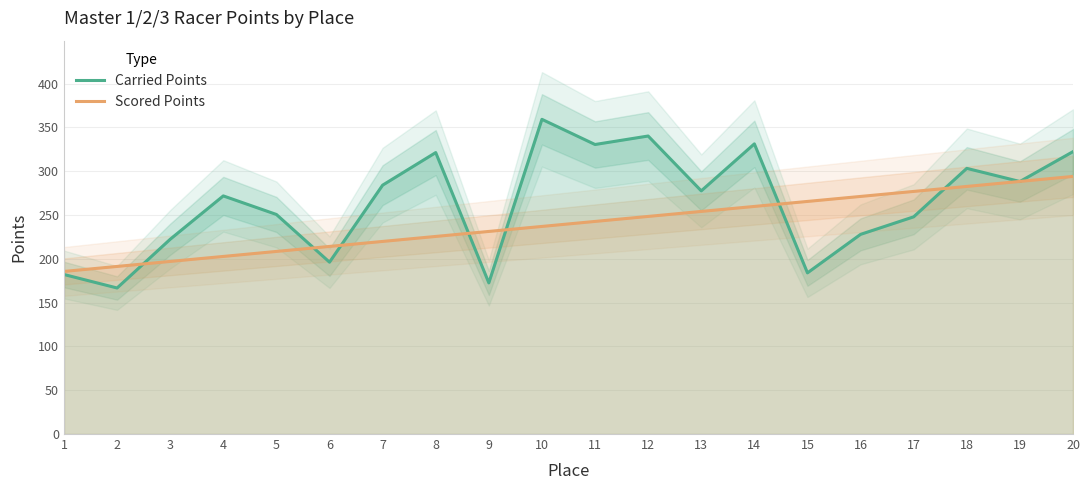

Rank the categories by Scored Points value from lowest to highest.

1, 2, 3, 4, 5, 6, 7, 8, 9, 10, 11, 12, 13, 14, 15, 16, 17, 18, 19, 20